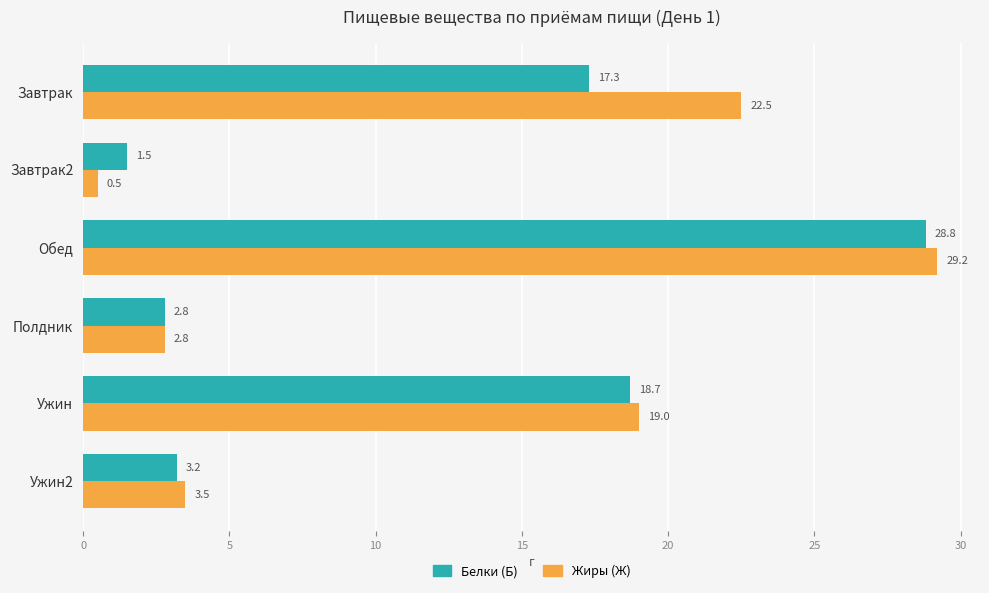

What is the difference between the second highest and minimum values in the Белки (Б) series?

17.2